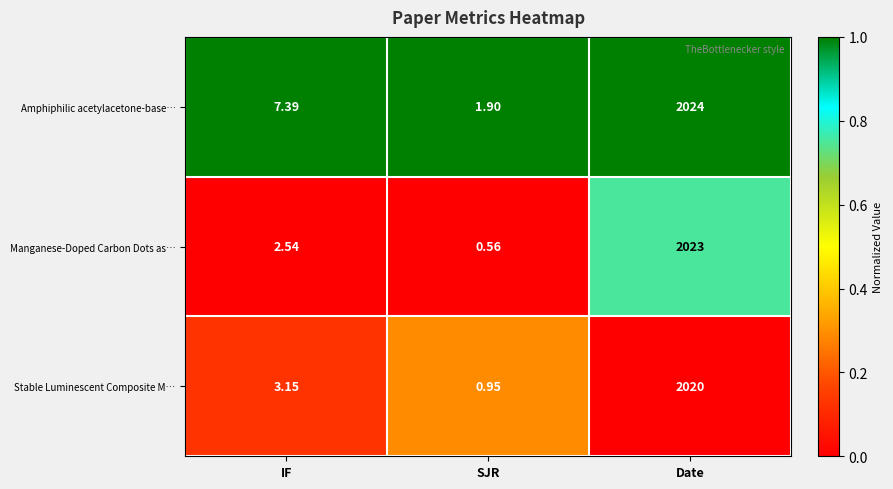

Which series changed the most between IF and SJR?

Amphiphilic acetylacetone-base…